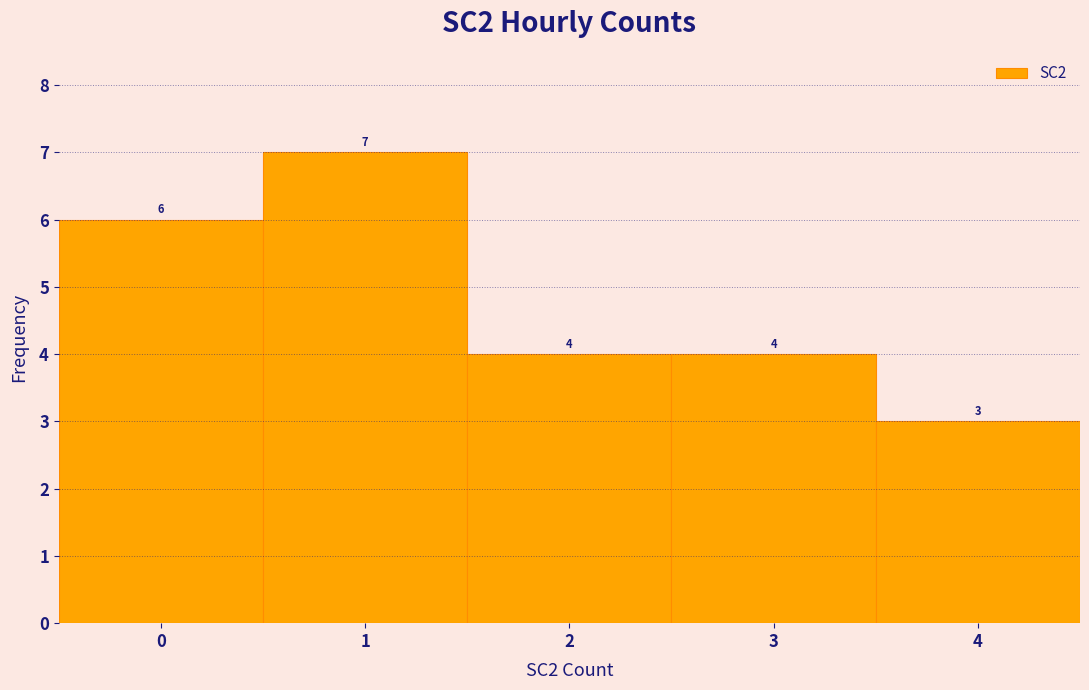

How tall is the bar that spans -0.5 to 0.5 on the x-axis?

6